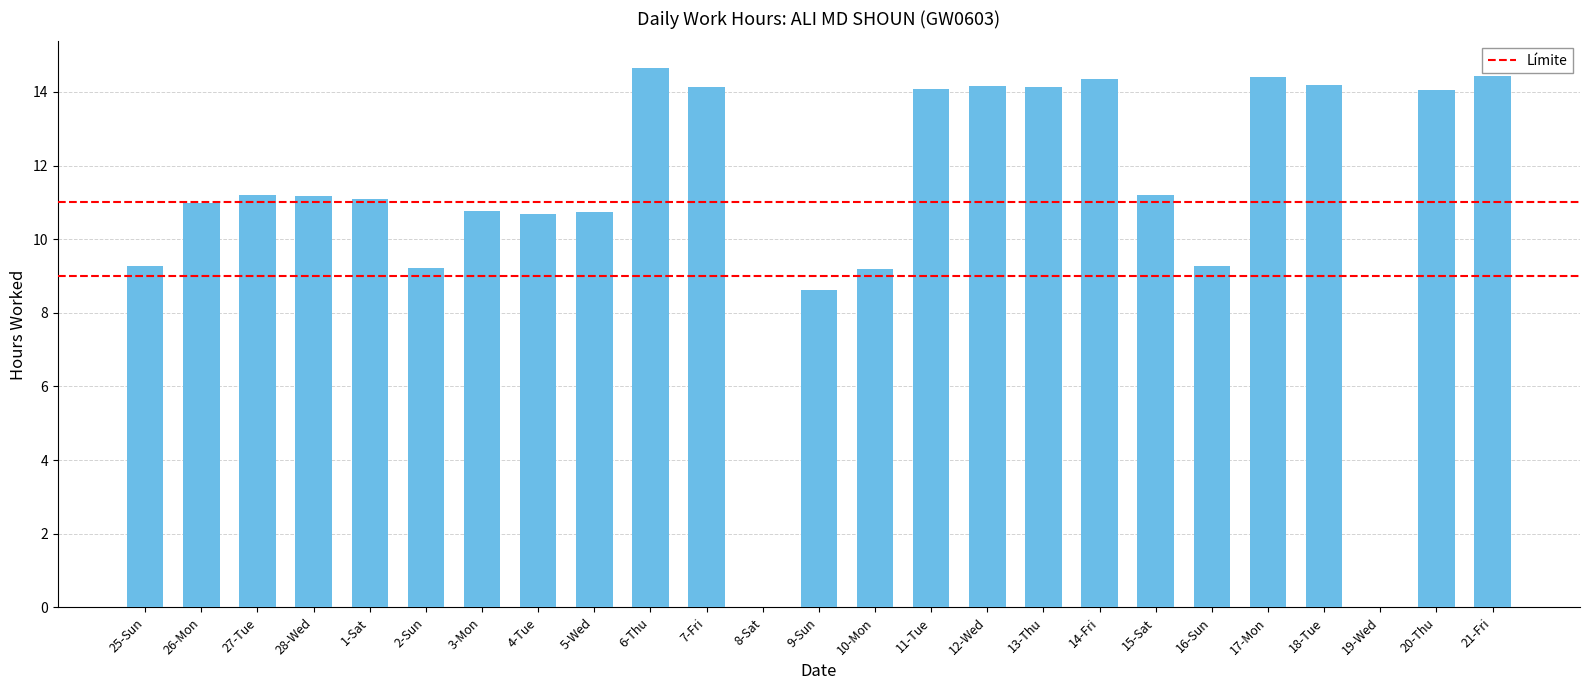

What is the maximum value shown in the chart?

14.6